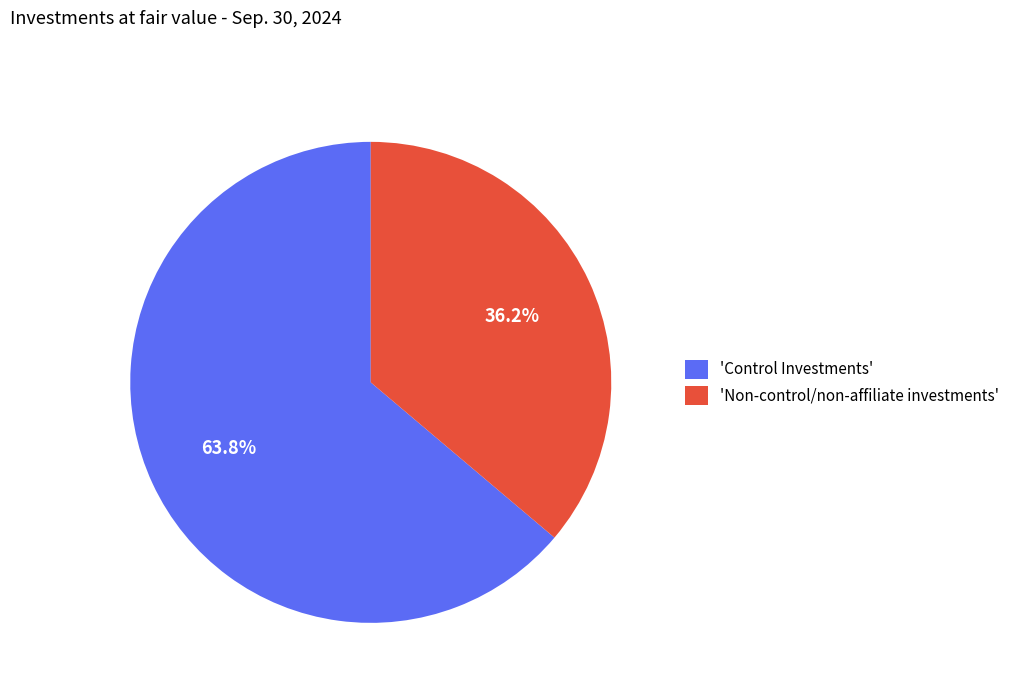

How much of the chart is everything except 'Non-control/non-affiliate investments'?

63.8%